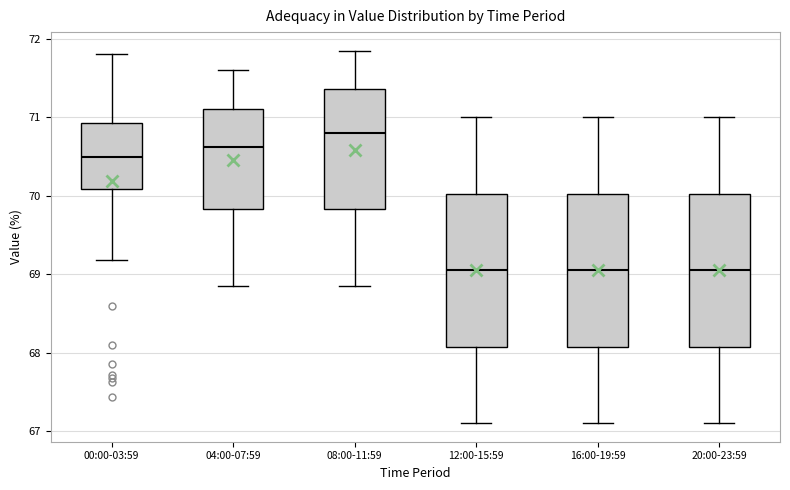

Reading left to right, transcribe this box plot: for each box, give where its median line is, the range the box spans, and where its two whiskers end, as read against the y-axis. The values are not printed on the chart, so give them approximately, as read against the axis.

00:00-03:59: median 70.5, box 70.1 to 70.9, whiskers 69.2 to 71.8
04:00-07:59: median 70.6, box 69.8 to 71.1, whiskers 68.9 to 71.6
08:00-11:59: median 70.8, box 69.8 to 71.4, whiskers 68.9 to 71.9
12:00-15:59: median 69.1, box 68.1 to 70.0, whiskers 67.1 to 71.0
16:00-19:59: median 69.1, box 68.1 to 70.0, whiskers 67.1 to 71.0
20:00-23:59: median 69.1, box 68.1 to 70.0, whiskers 67.1 to 71.0